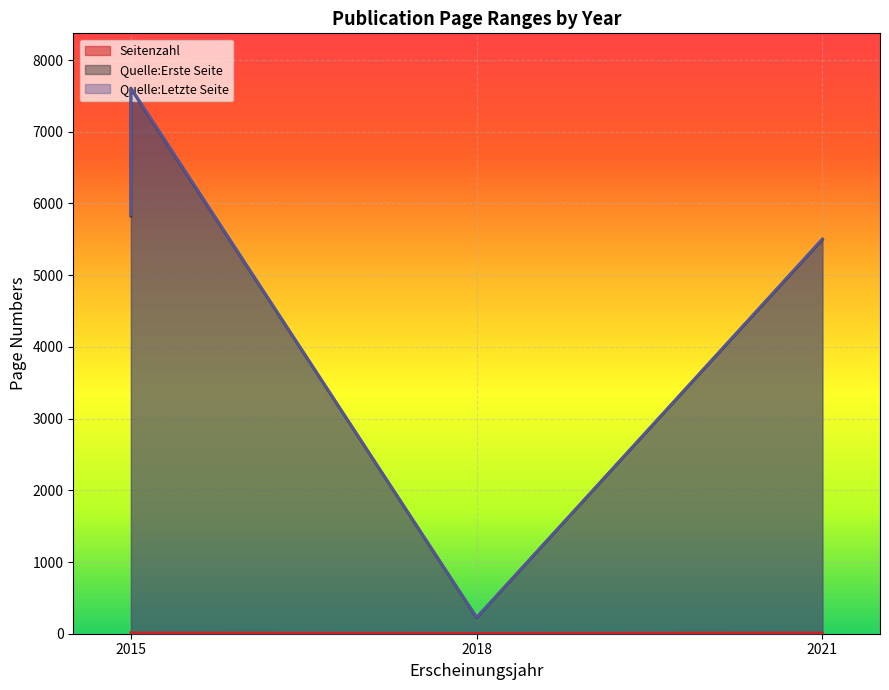

What value does the Seitenzahl series have at 2015, to the nearest 5?

10